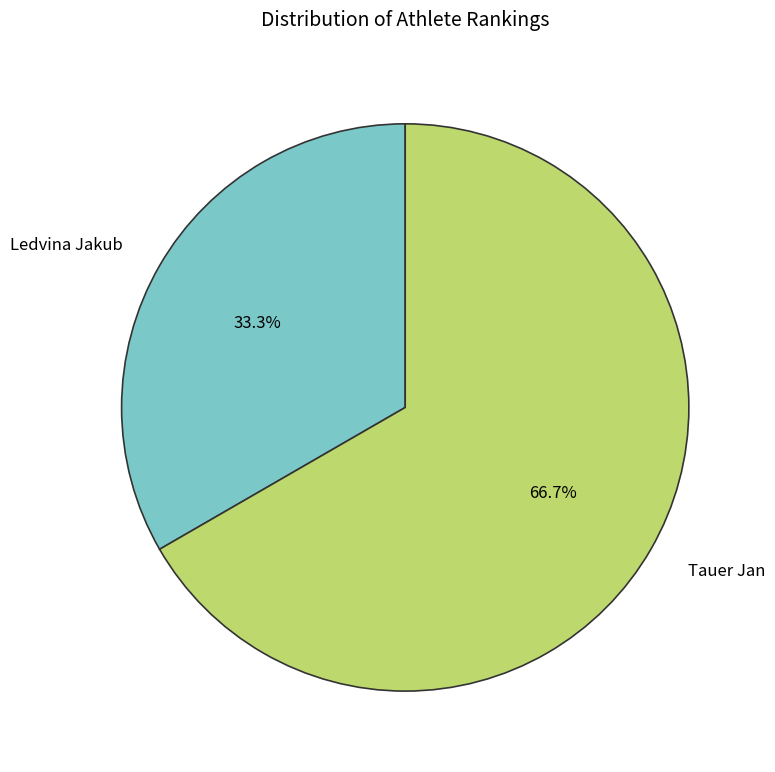

Rank the categories by value from lowest to highest.

Ledvina Jakub, Tauer Jan